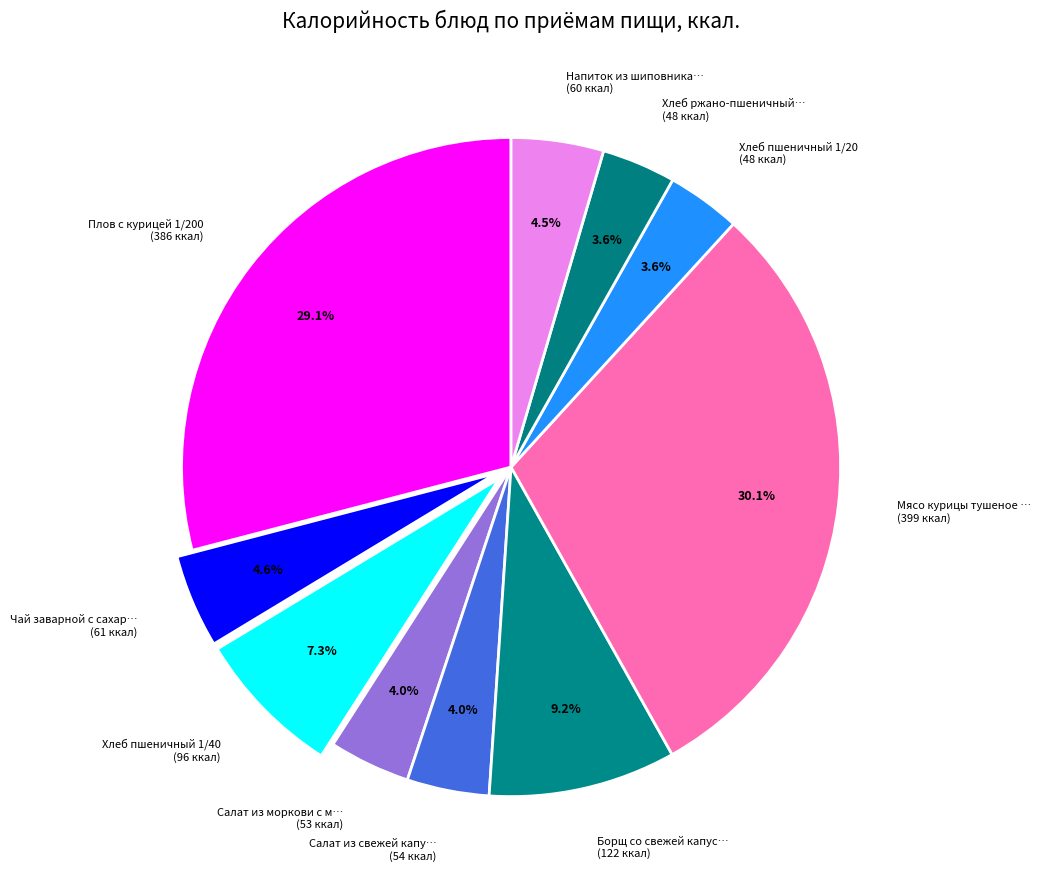

Which category has the biggest portion of the pie?

Мясо курицы тушеное … (399 ккал)